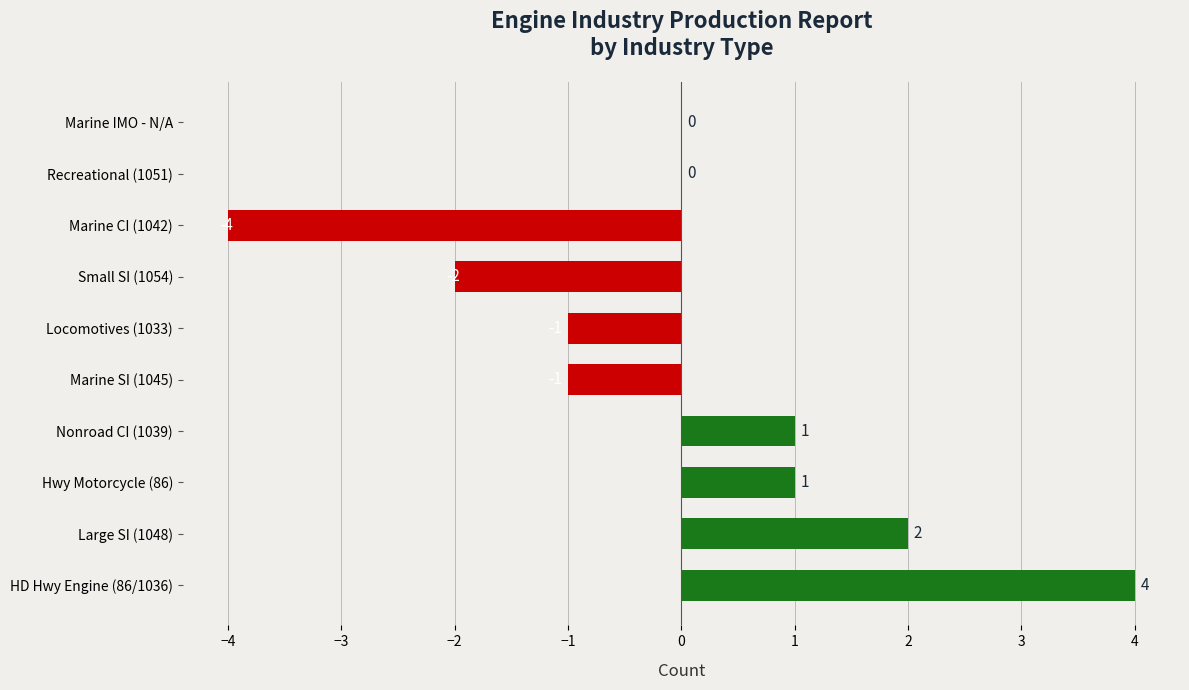

Reading bottom to top, what are all the values shown in this chart?

HD Hwy Engine (86/1036)=4	Large SI (1048)=2	Hwy Motorcycle (86)=1	Nonroad CI (1039)=1	Marine SI (1045)=-1	Locomotives (1033)=-1	Small SI (1054)=-2	Marine CI (1042)=-4	Recreational (1051)=0	Marine IMO - N/A=0